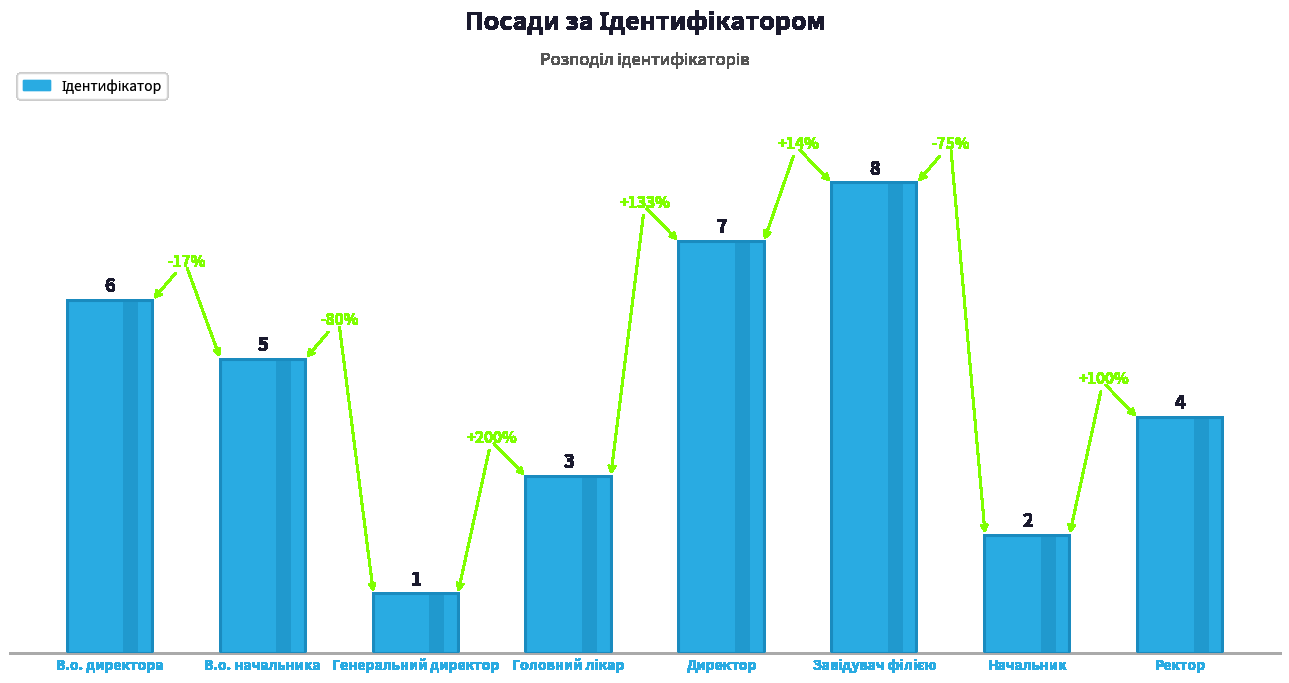

What is the label of the 2nd bar from the right?

Начальник